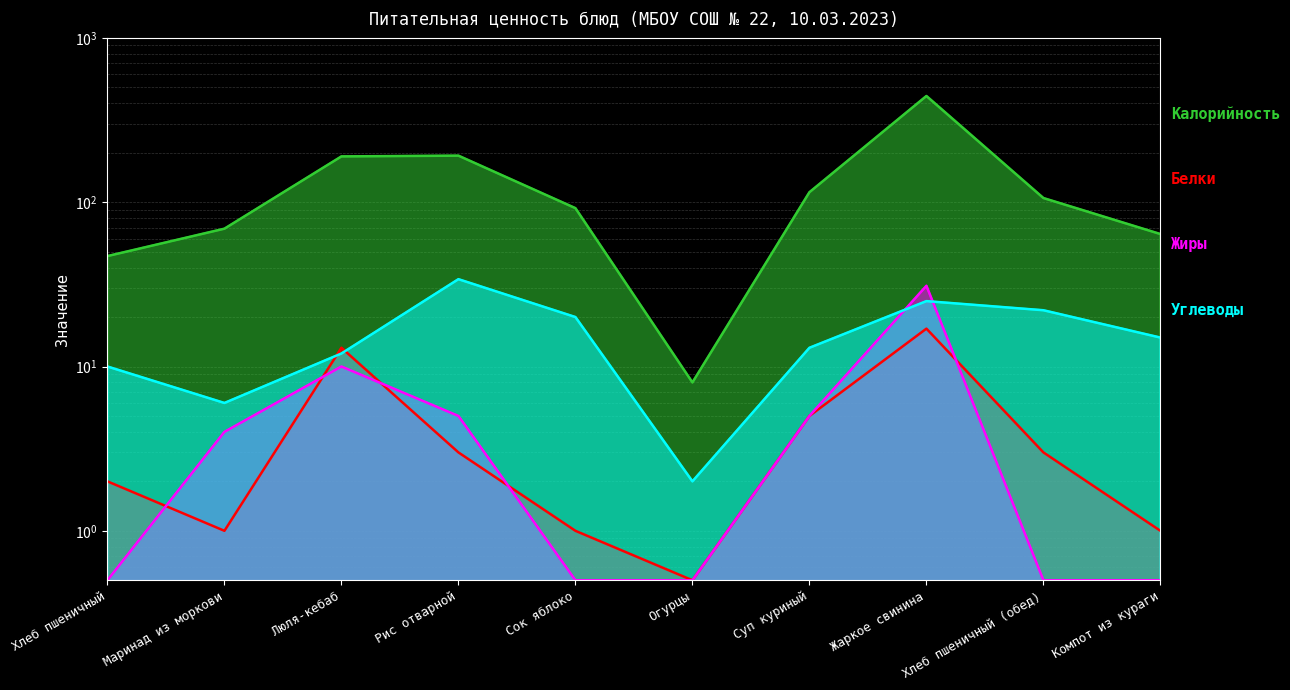

Between Маринад из моркови and Люля-кебаб, which is larger?

Люля-кебаб